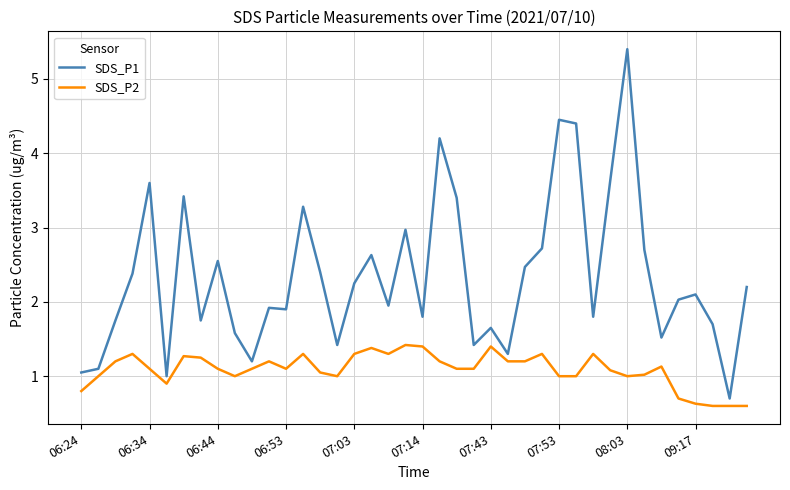

True or false: SDS_P2 and SDS_P1 intersect in this chart.

False